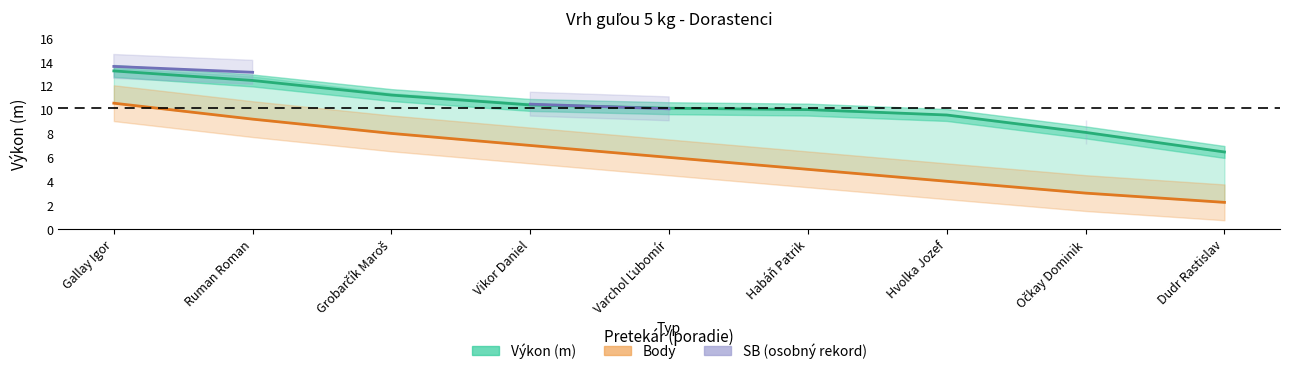

Which series has the largest total across all categories?

Výkon (m)